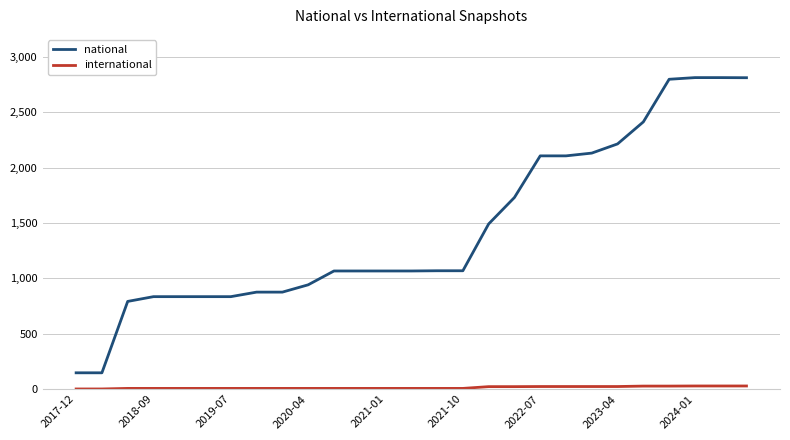

What is the greatest value displayed?

2814